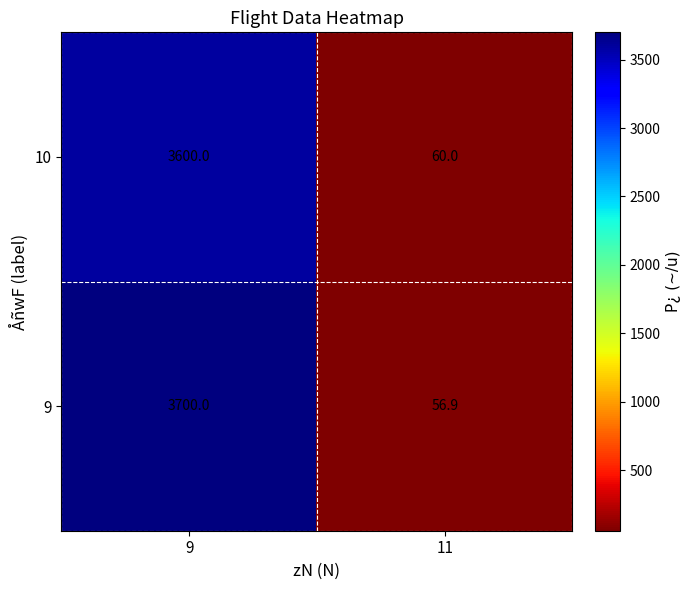

At which label is 9 closest to 1878?

11